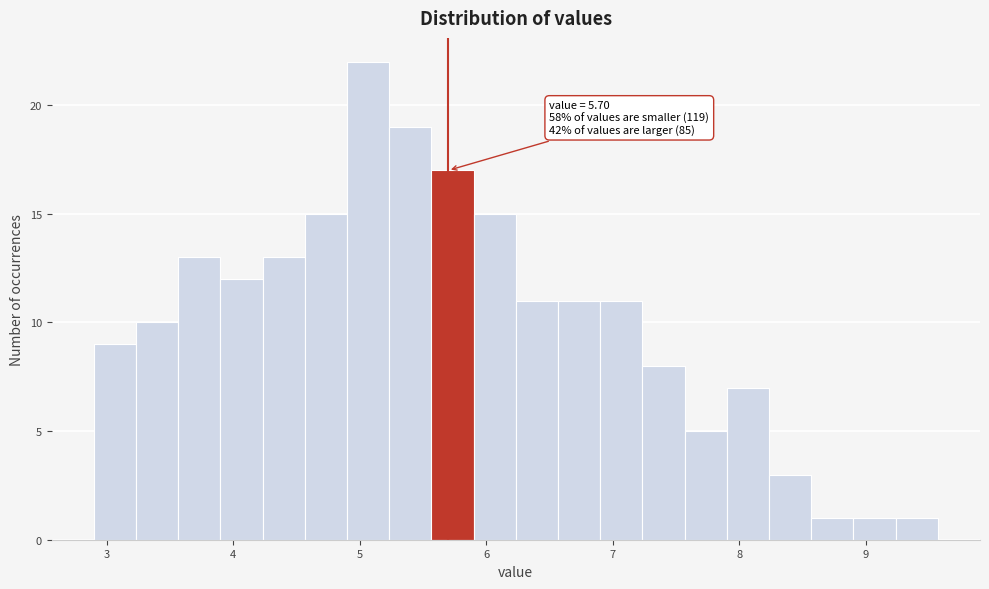

Read against the x-axis, roughly where is the centre of the tallest bar?

5.1